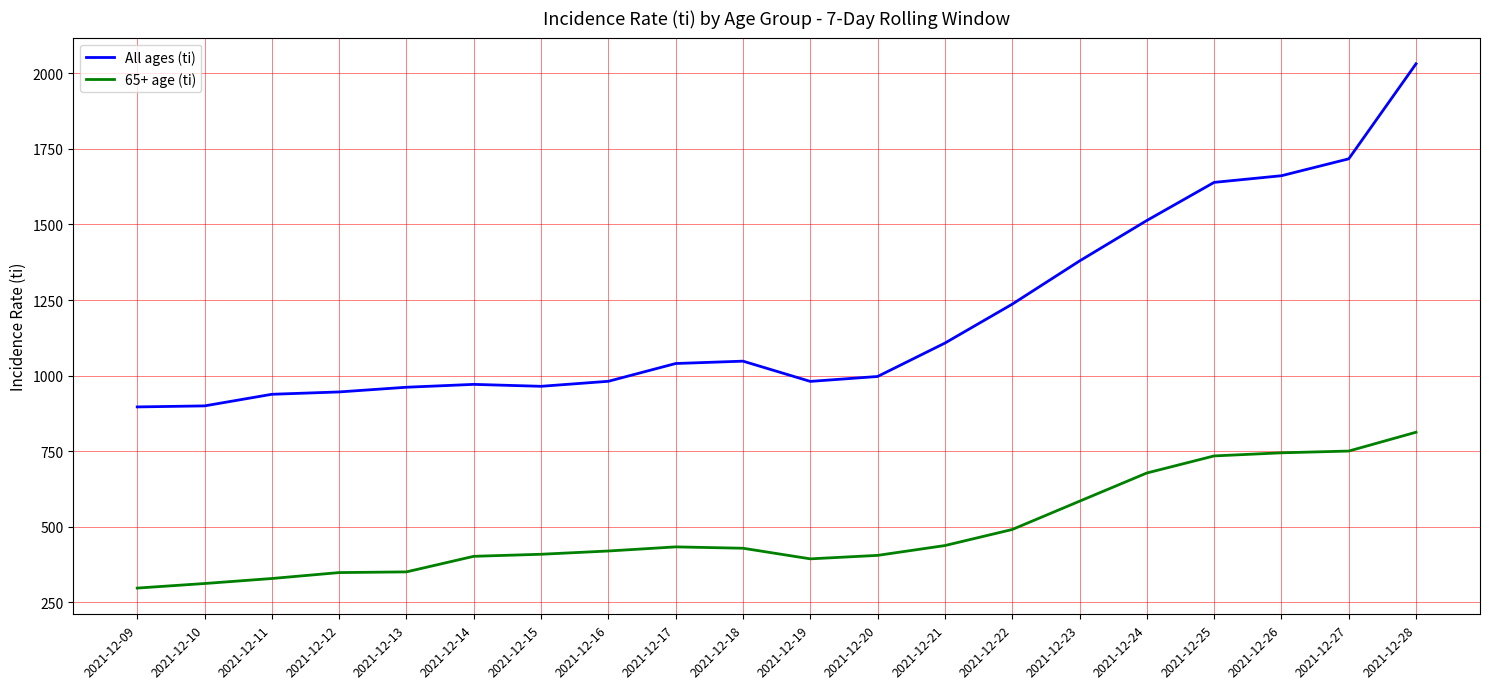

Rank the series by their maximum value, from highest to lowest.

All ages (ti), 65+ age (ti)